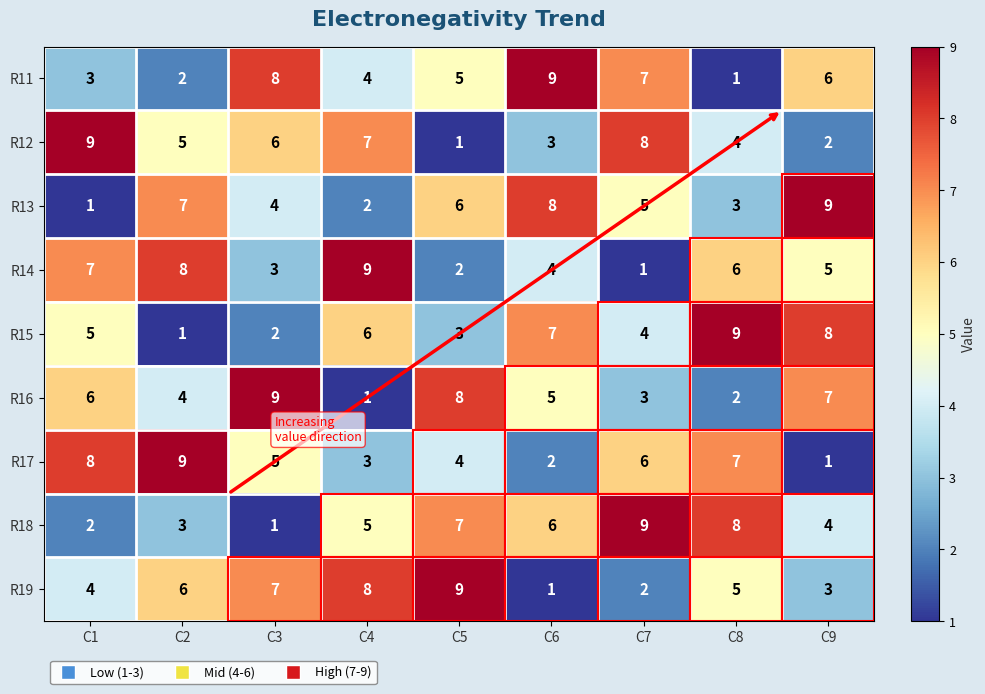

List the labels in order of R19 value, largest first.

C5, C4, C3, C2, C8, C1, C9, C7, C6